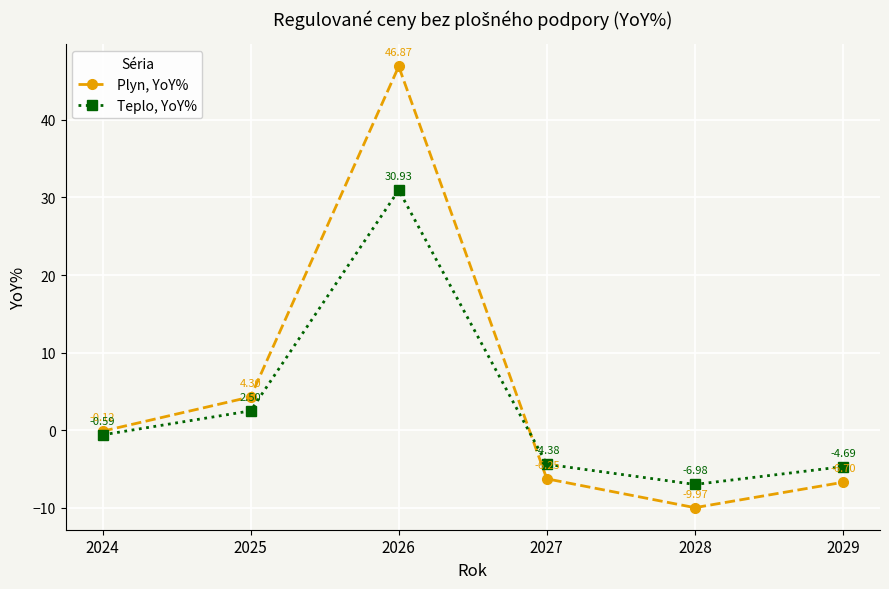

Which series has the largest total across all categories?

Plyn, YoY%